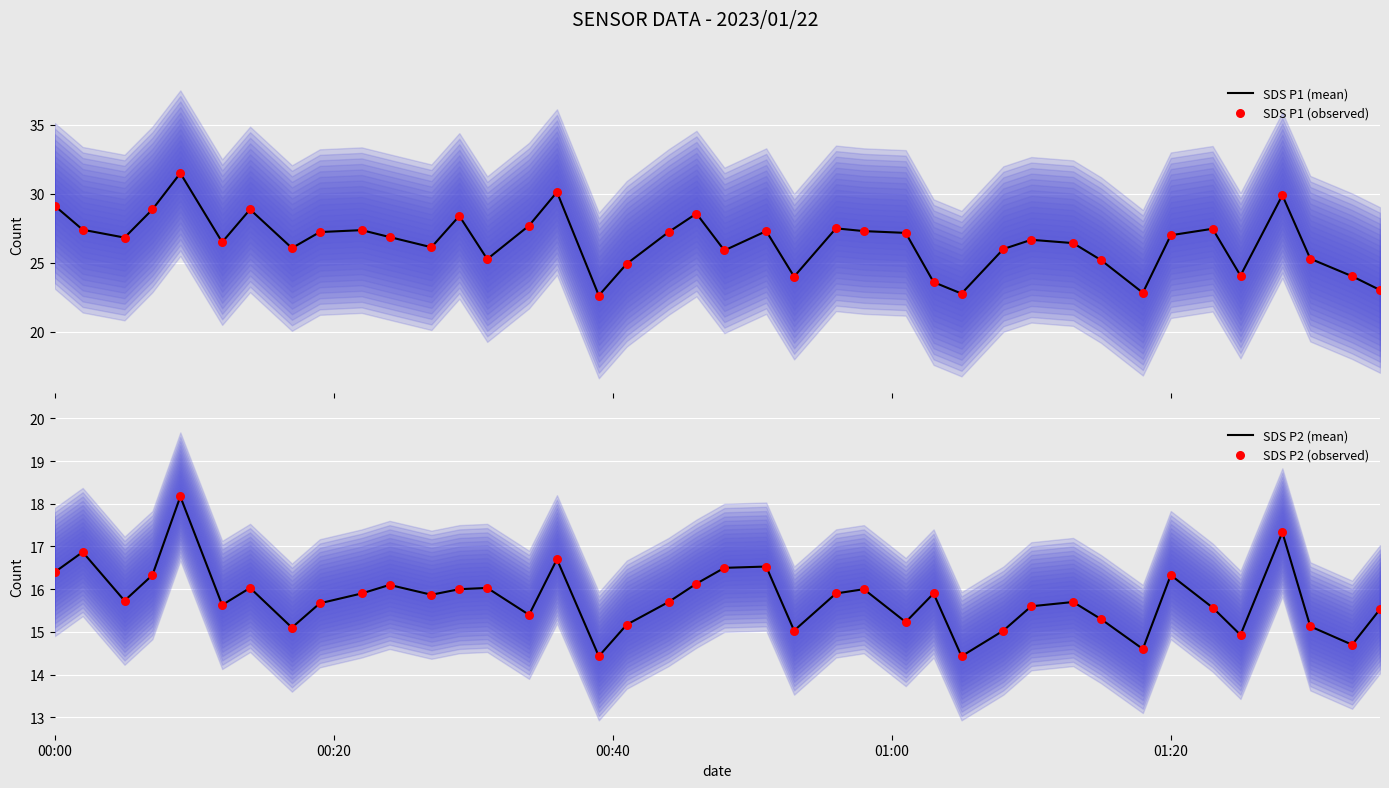

What is the lowest value of the SDS P1 (mean) series?

22.6